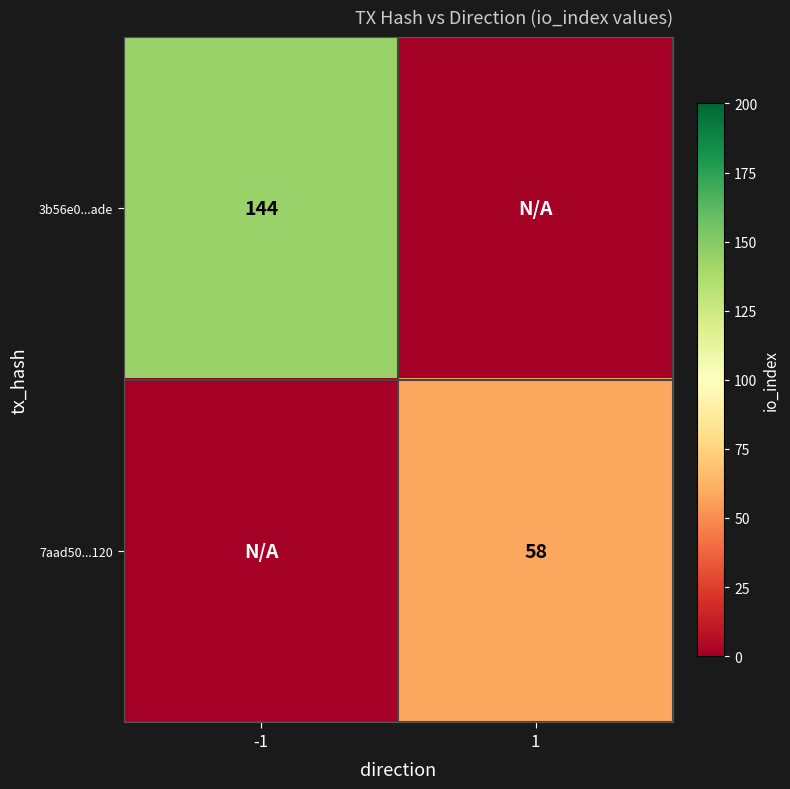

Between 1 and -1, which is larger?

1